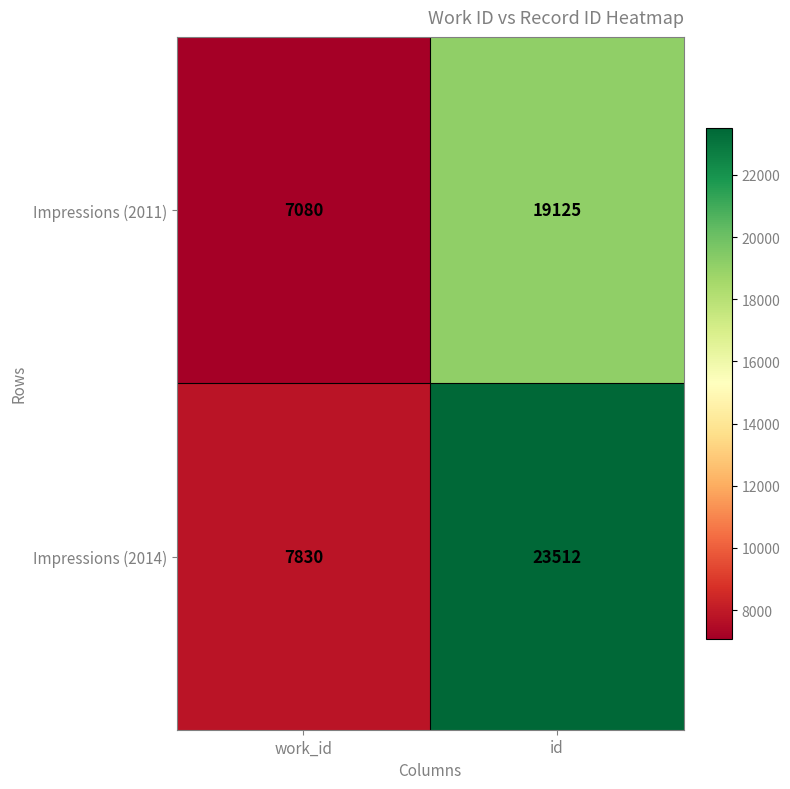

At which category is the sum across all series the highest?

id